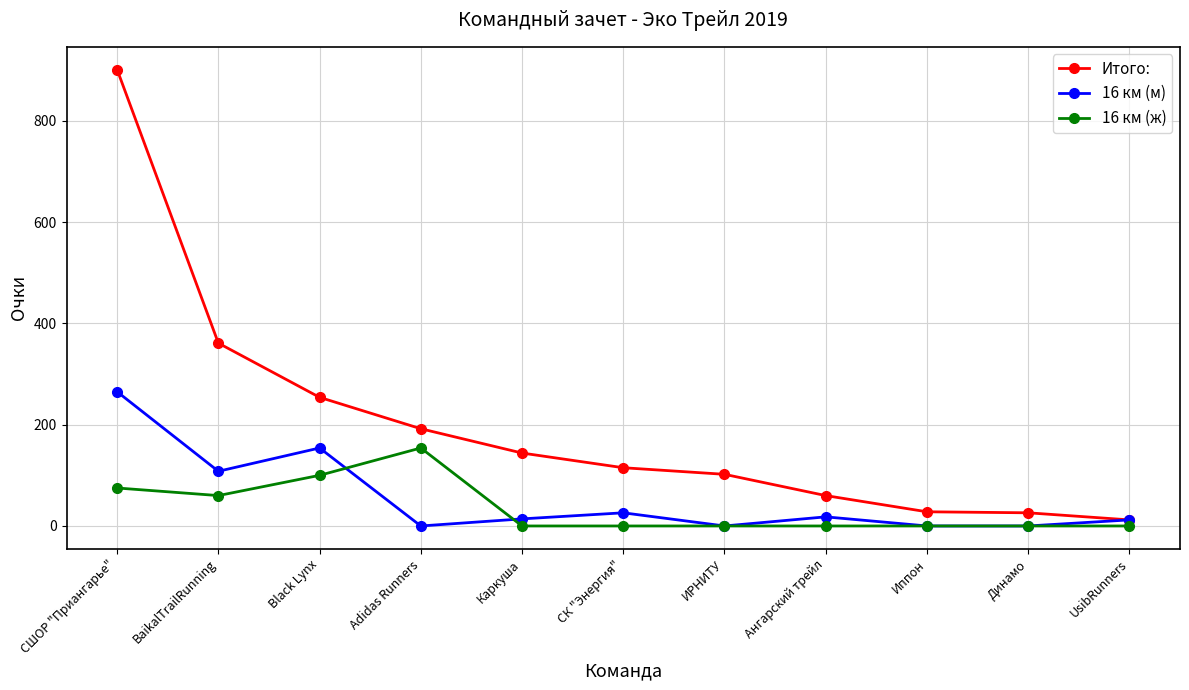

What is the difference between the Итого: values at Каркуша and ИРНИТУ?

42